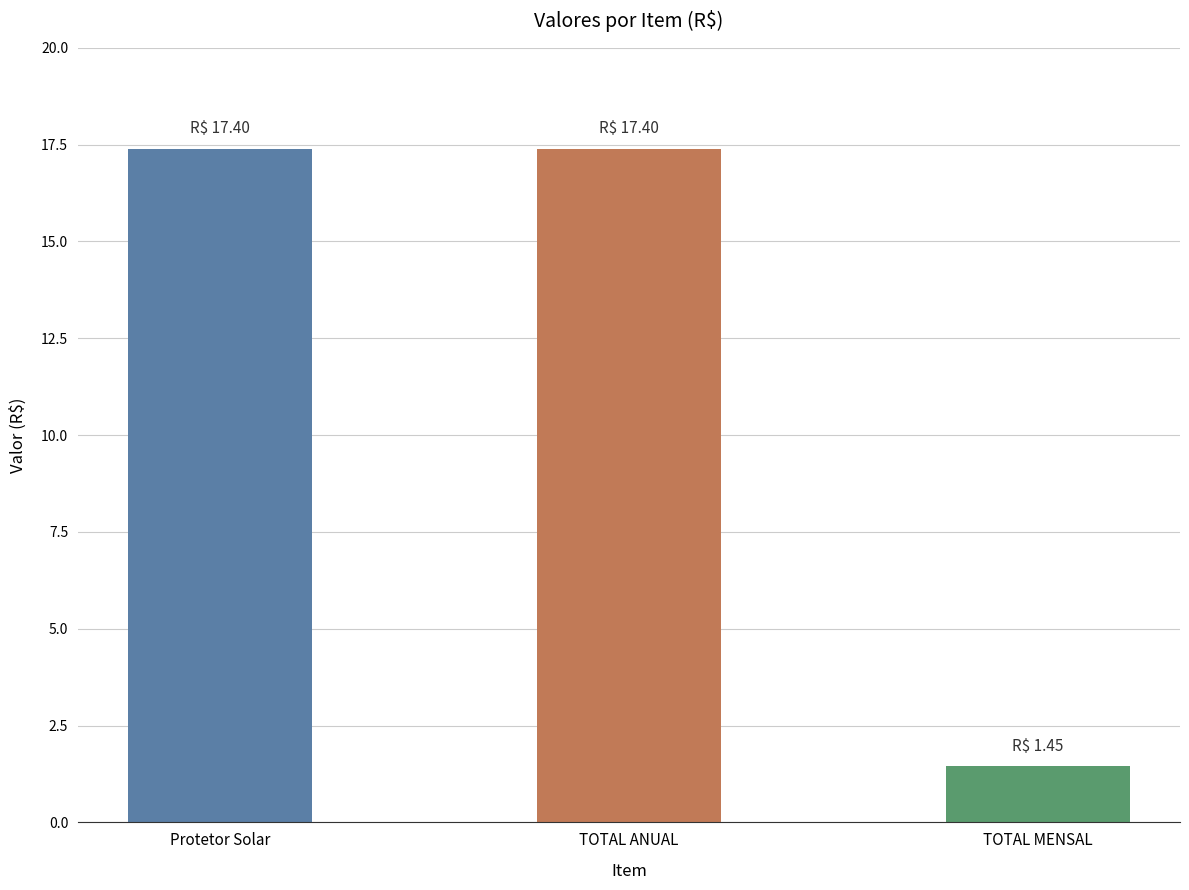

The value at TOTAL MENSAL is 0.8. True or false?

False